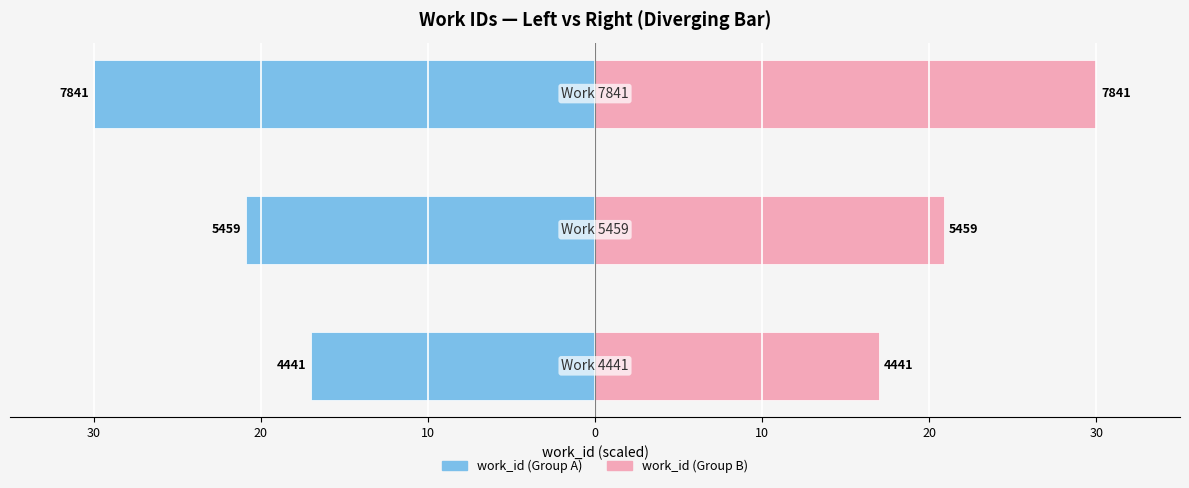

What is the average value of the work_id (left) series?

-22.6